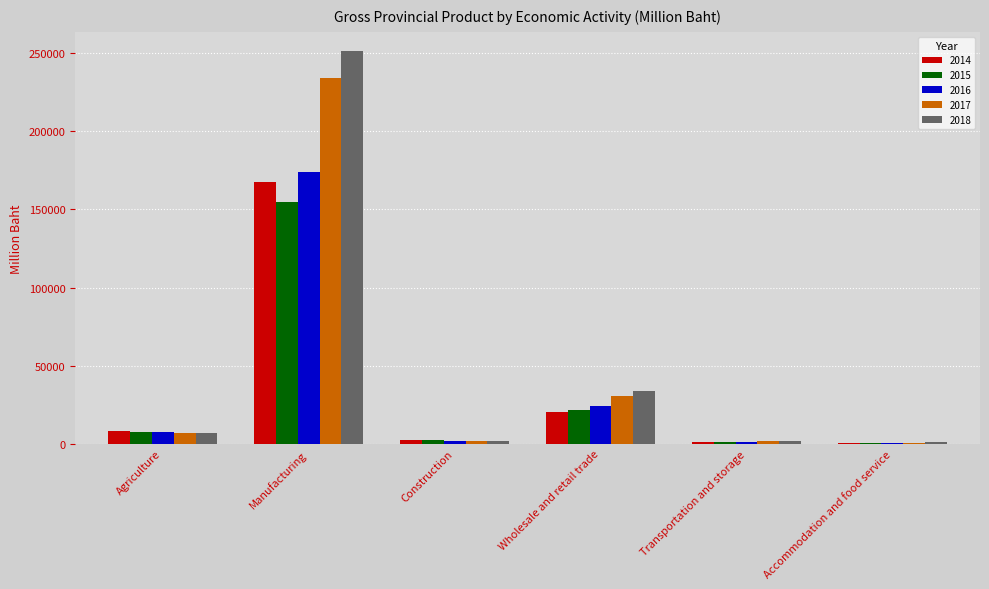

Count the number of categories in the chart.

6